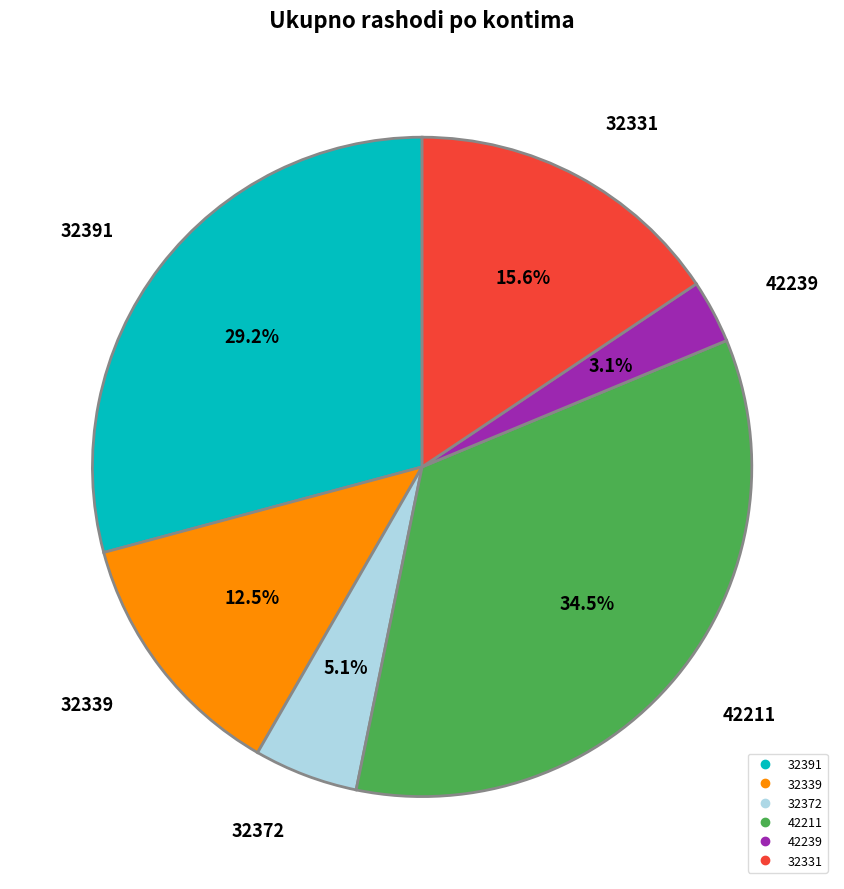

Which slice is the largest?

42211